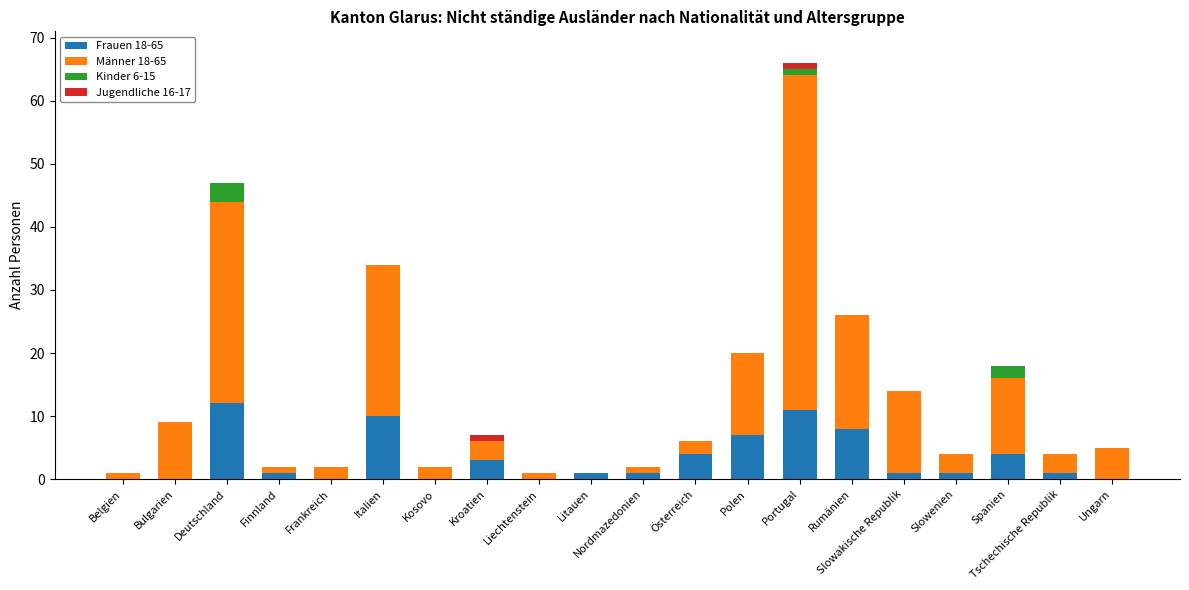

At which category is the sum across all series the highest?

Portugal